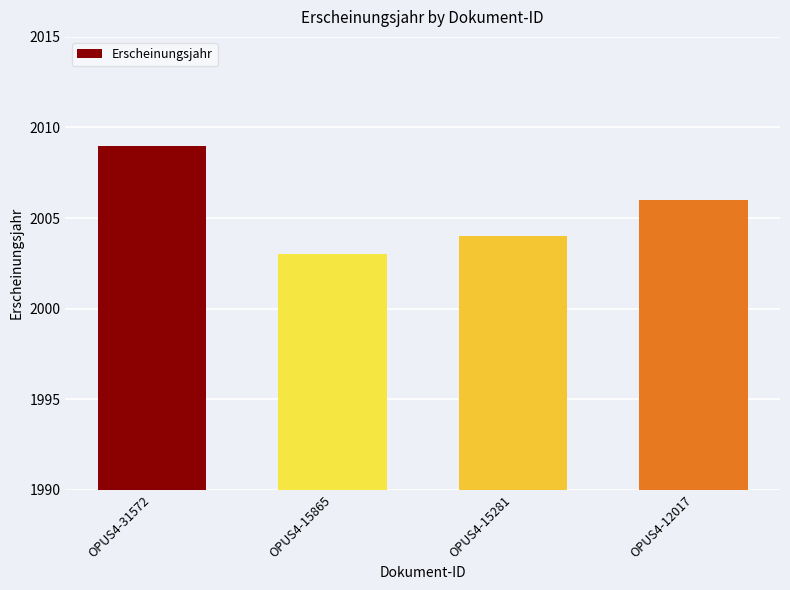

Which category has the lowest value across all series?

OPUS4-15865